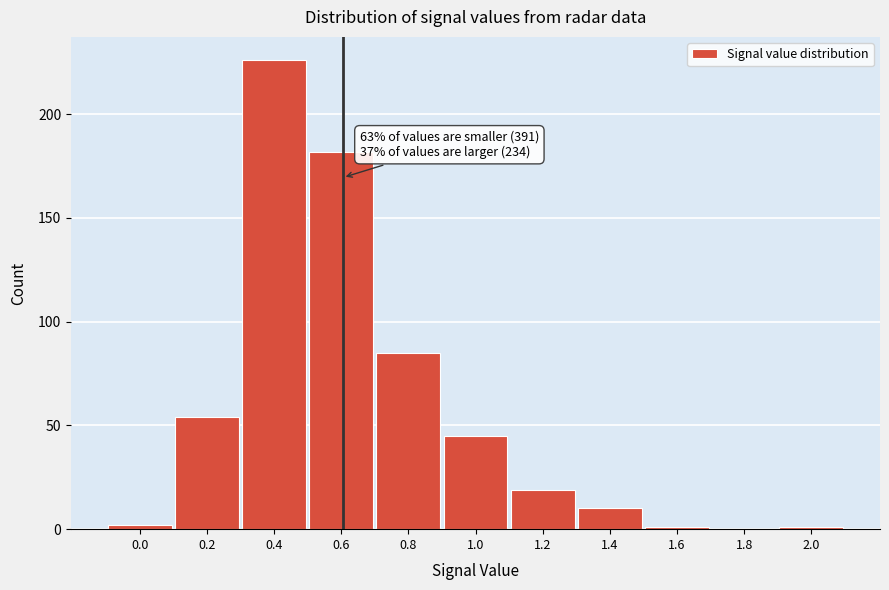

Reading left to right, what are all the values shown in this chart?

0.0=2	0.2=54	0.4=226	0.6=182	0.8=85	1.0=45	1.2=19	1.4=10	1.6=1	1.8=0	2.0=1